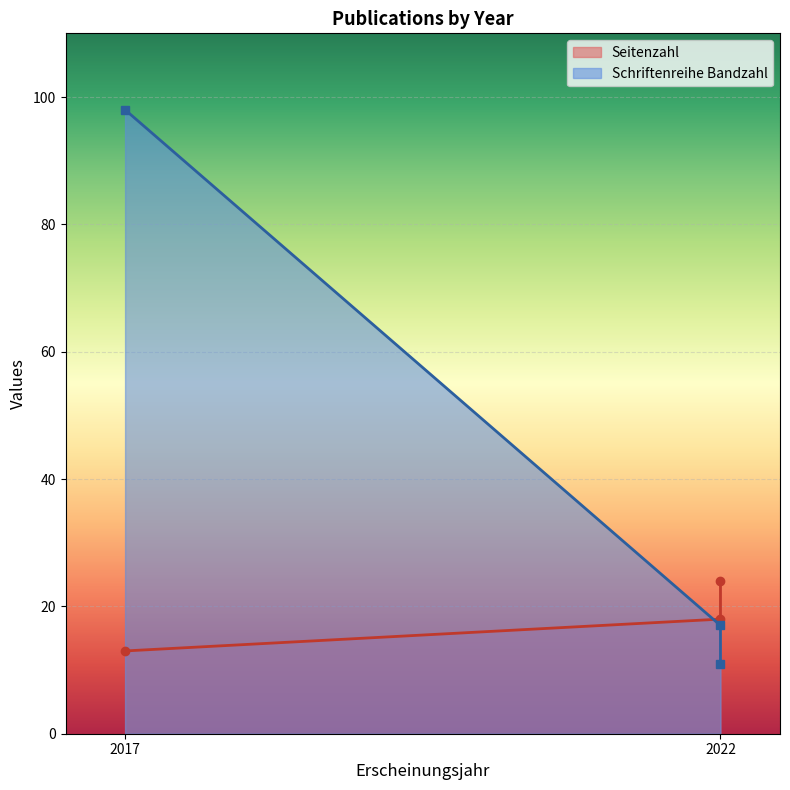

What is the average value of the Seitenzahl series?

18